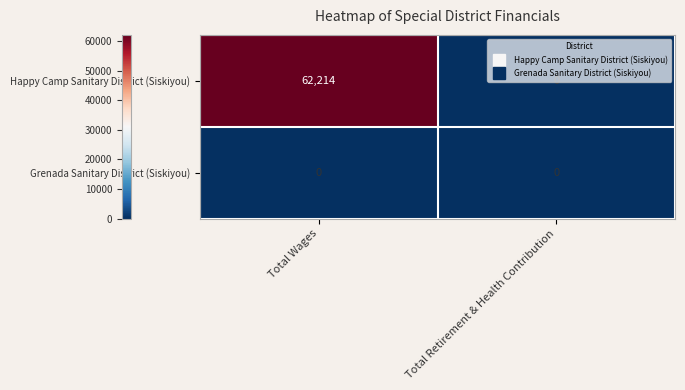

True or false: Grenada Sanitary District (Siskiyou) has a value of 0 at Total Retirement & Health Contribution.

True